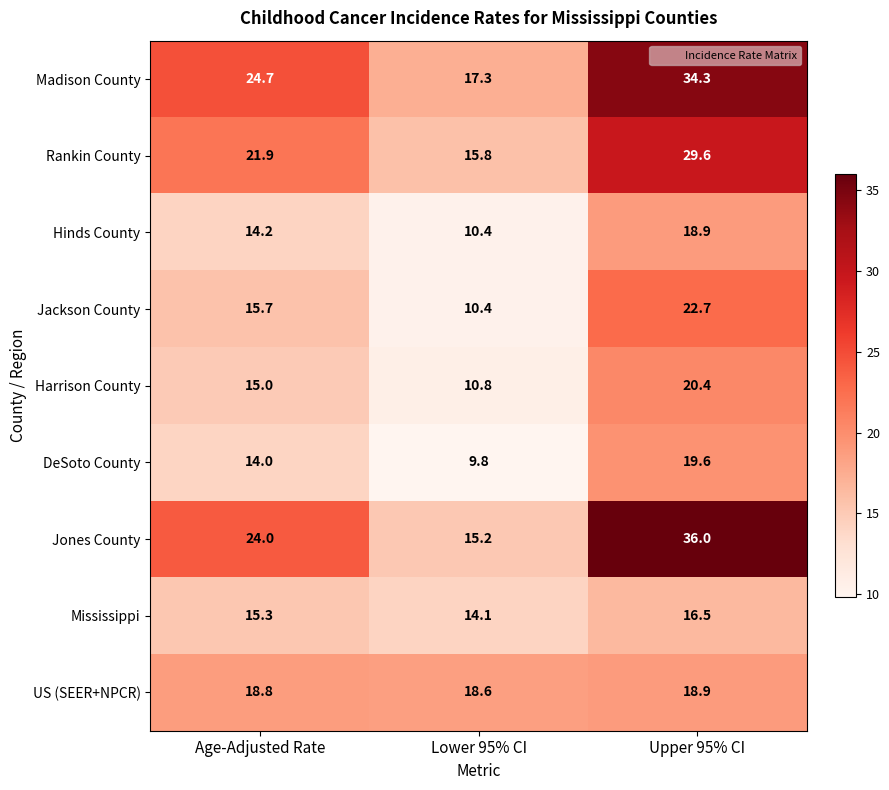

What is the difference between the highest and lowest values at Lower 95% CI?

8.8